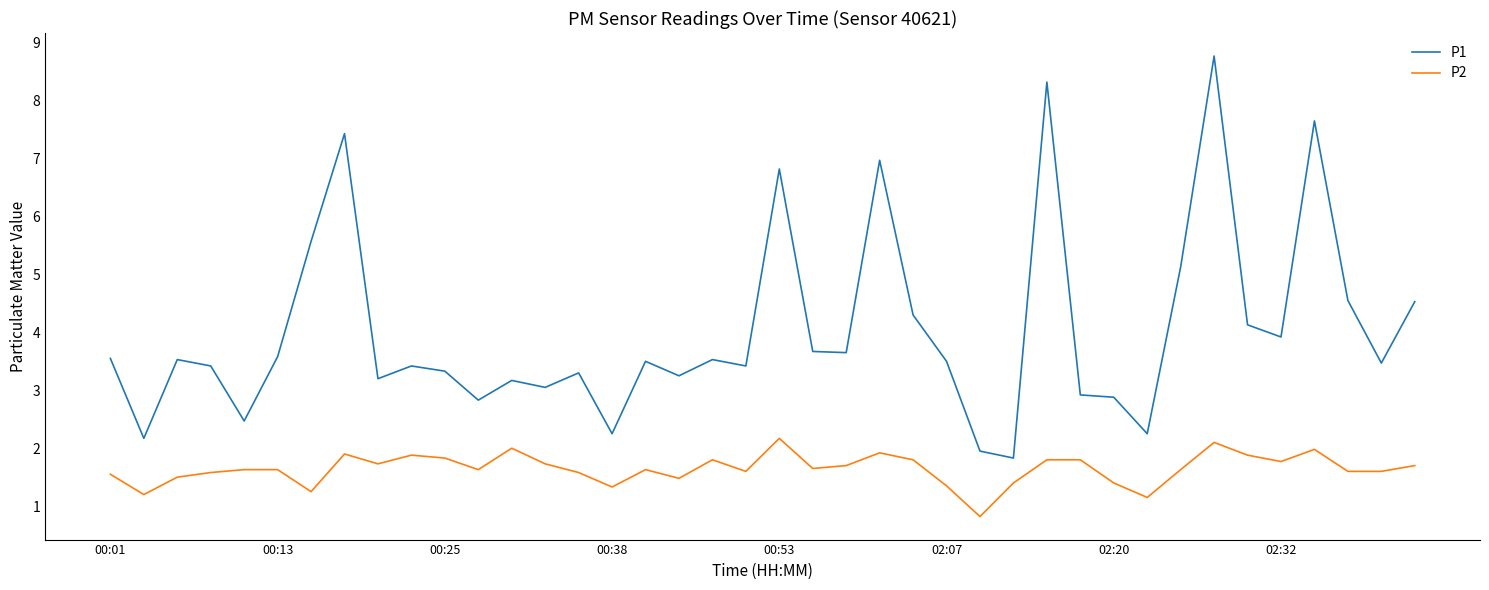

Rank the series by their average value, from highest to lowest.

P1, P2